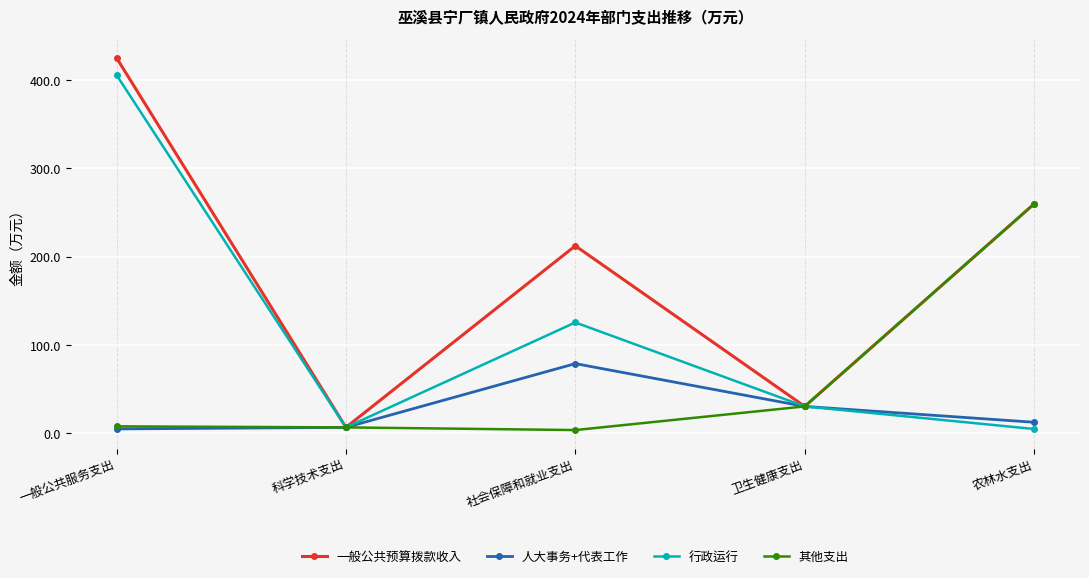

At which label does 一般公共预算拨款收入 reach its peak?

一般公共服务支出